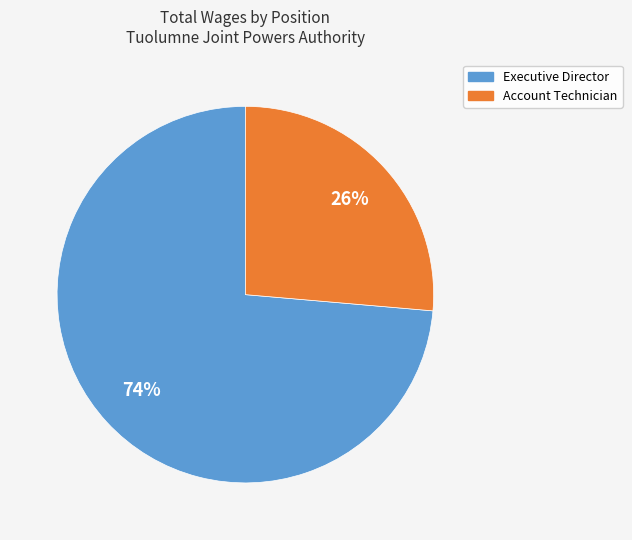

To the nearest percent, what is the combined percentage of Account Technician and Executive Director?

100%